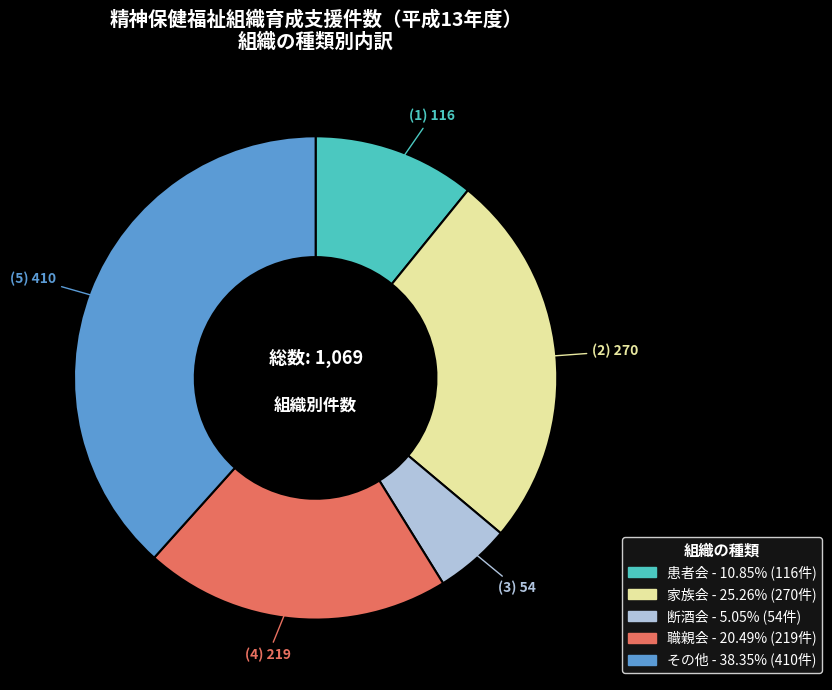

Does 断酒会 represent more than half of the total?

No